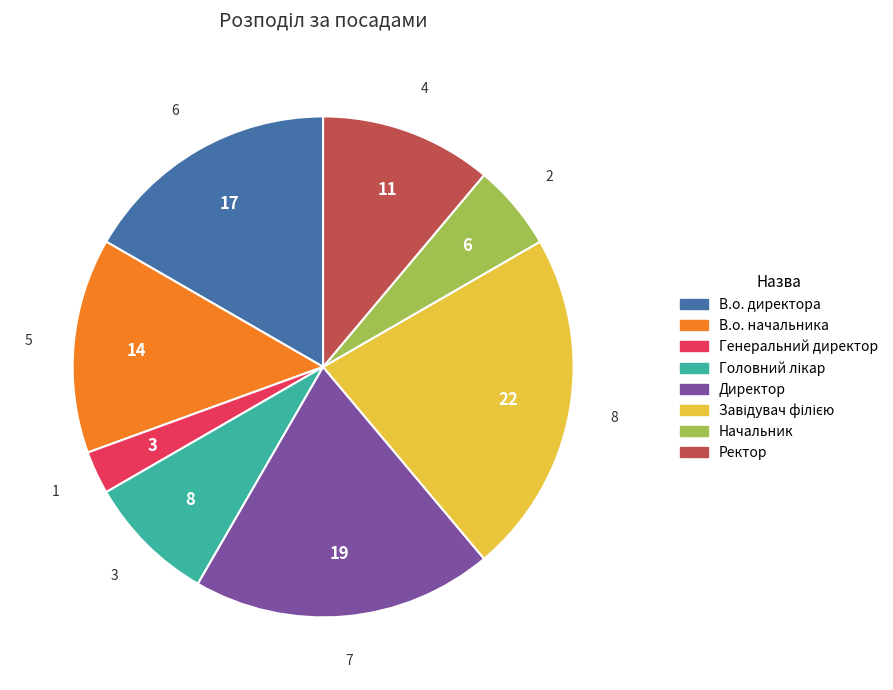

Which has a higher value, В.о. директора or В.о. начальника?

В.о. директора